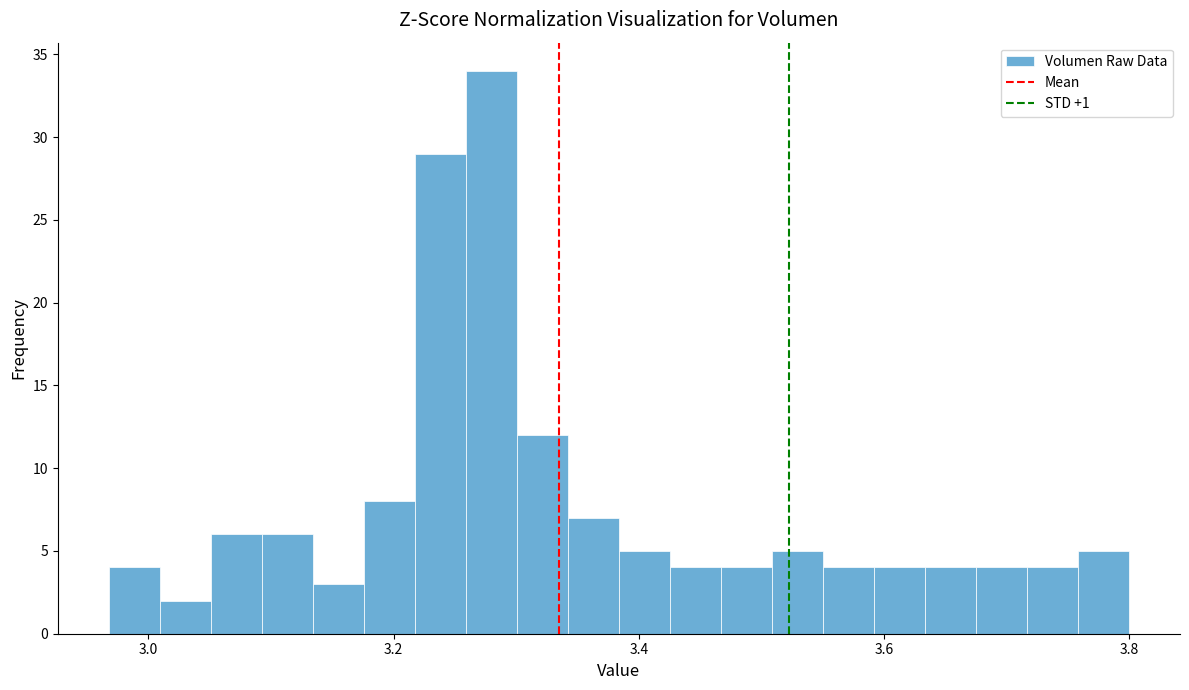

Read against the x-axis, roughly where is the centre of the tallest bar?

3.28